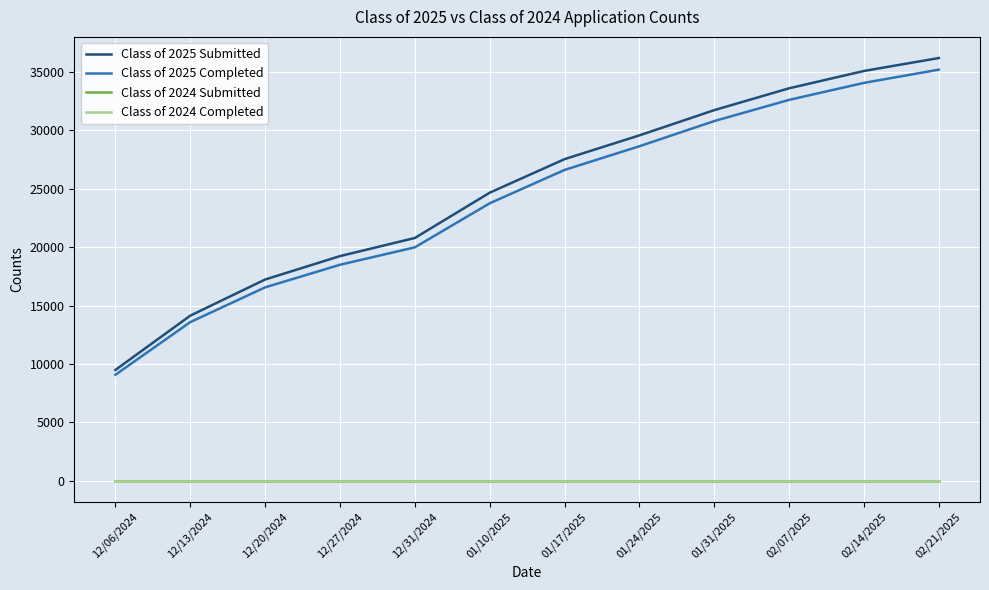

True or false: Class of 2024 Completed and Class of 2024 Submitted cross at least once.

False